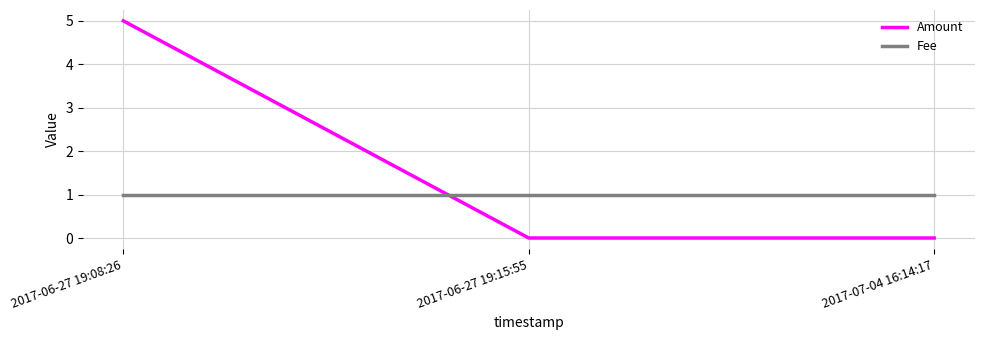

Which series has the largest range (max minus min)?

Amount